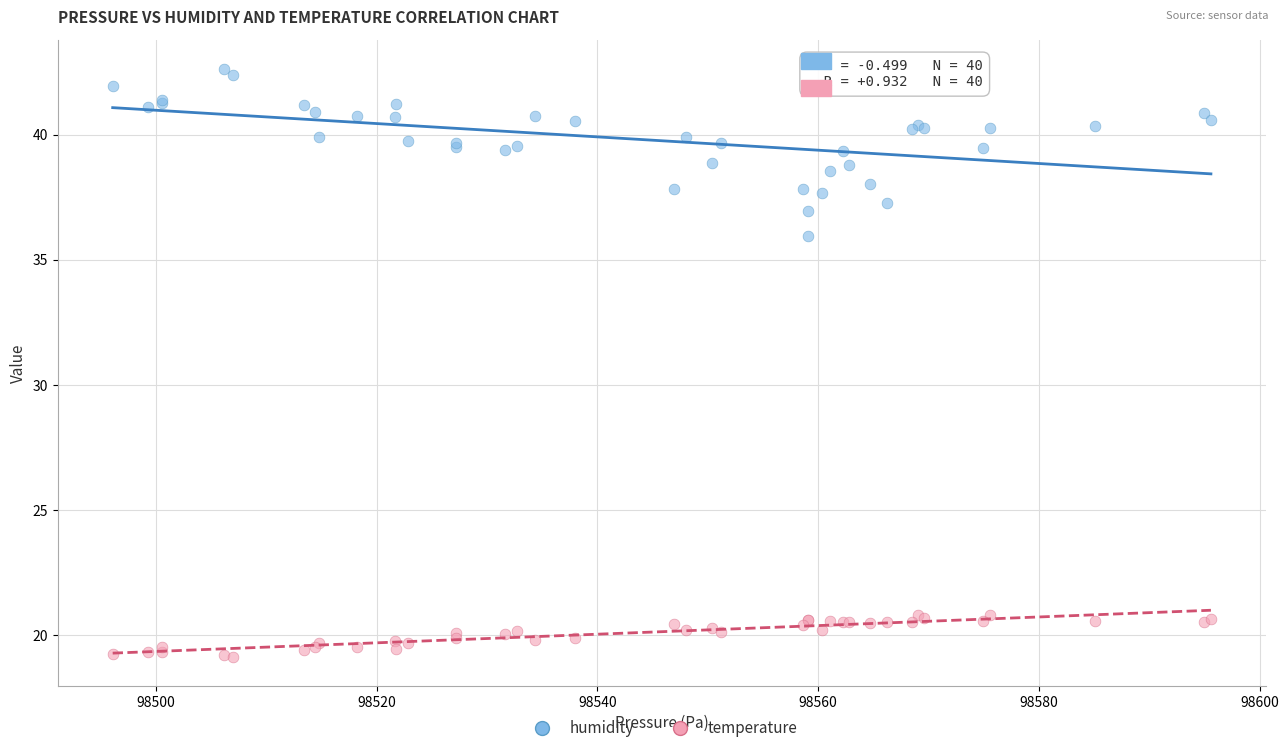

Across all series, what Y value is closest to 30?

36.0